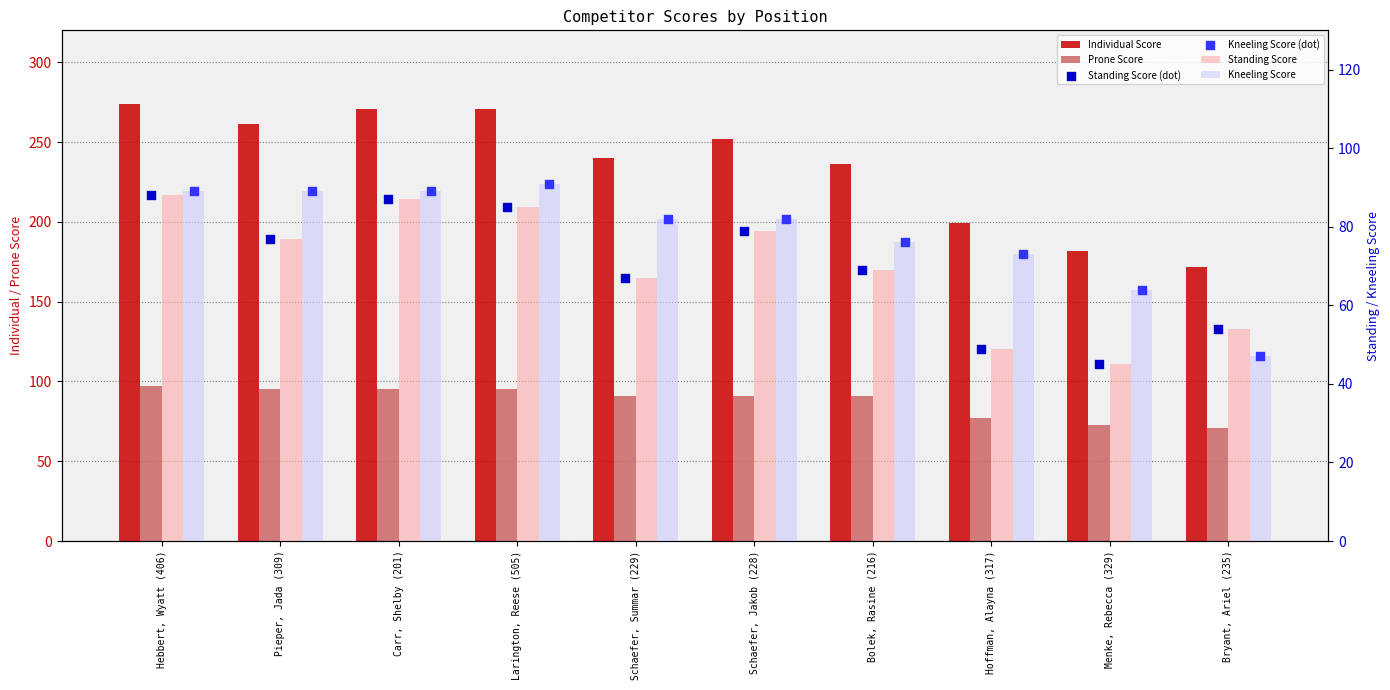

At how many categories does at least one series exceed 206?

7